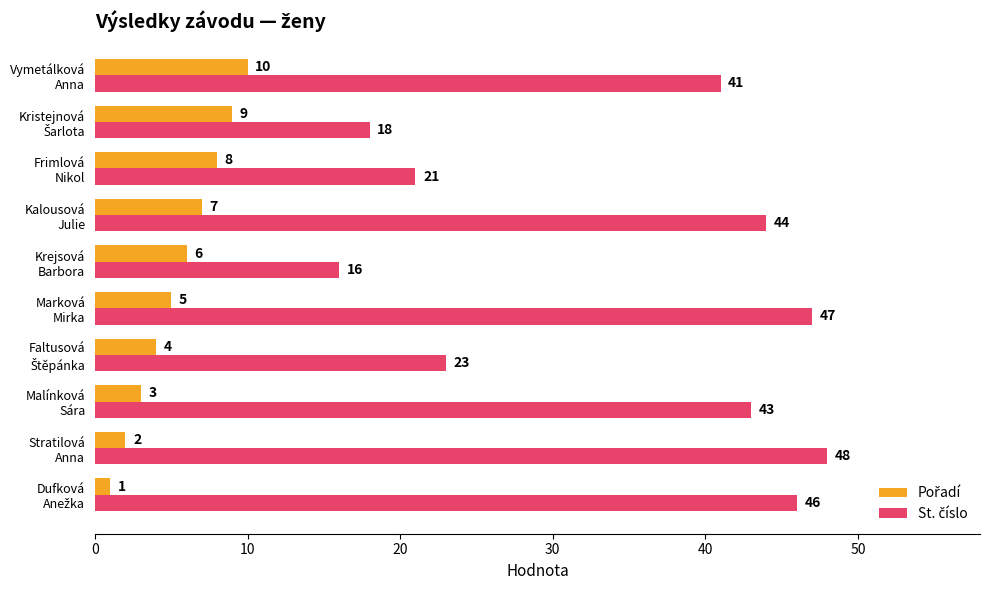

At how many categories does at least one series exceed 19?

8